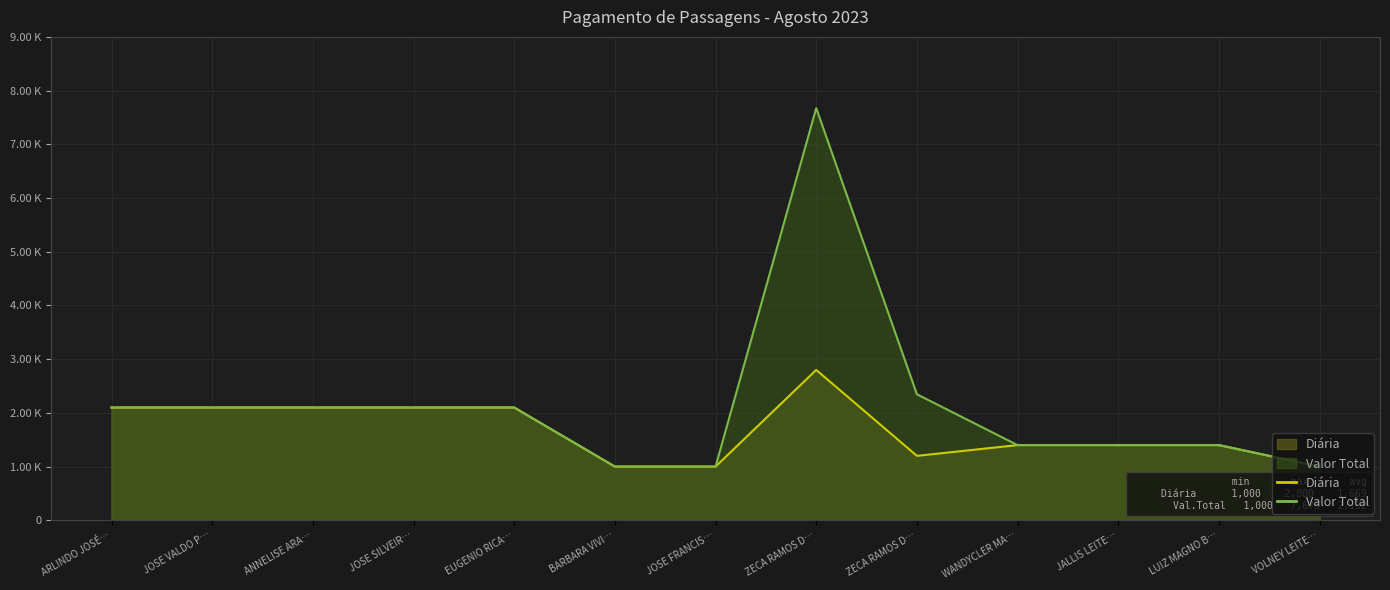

What is the difference between the maximum and minimum values in the Valor Total series?

6673.1